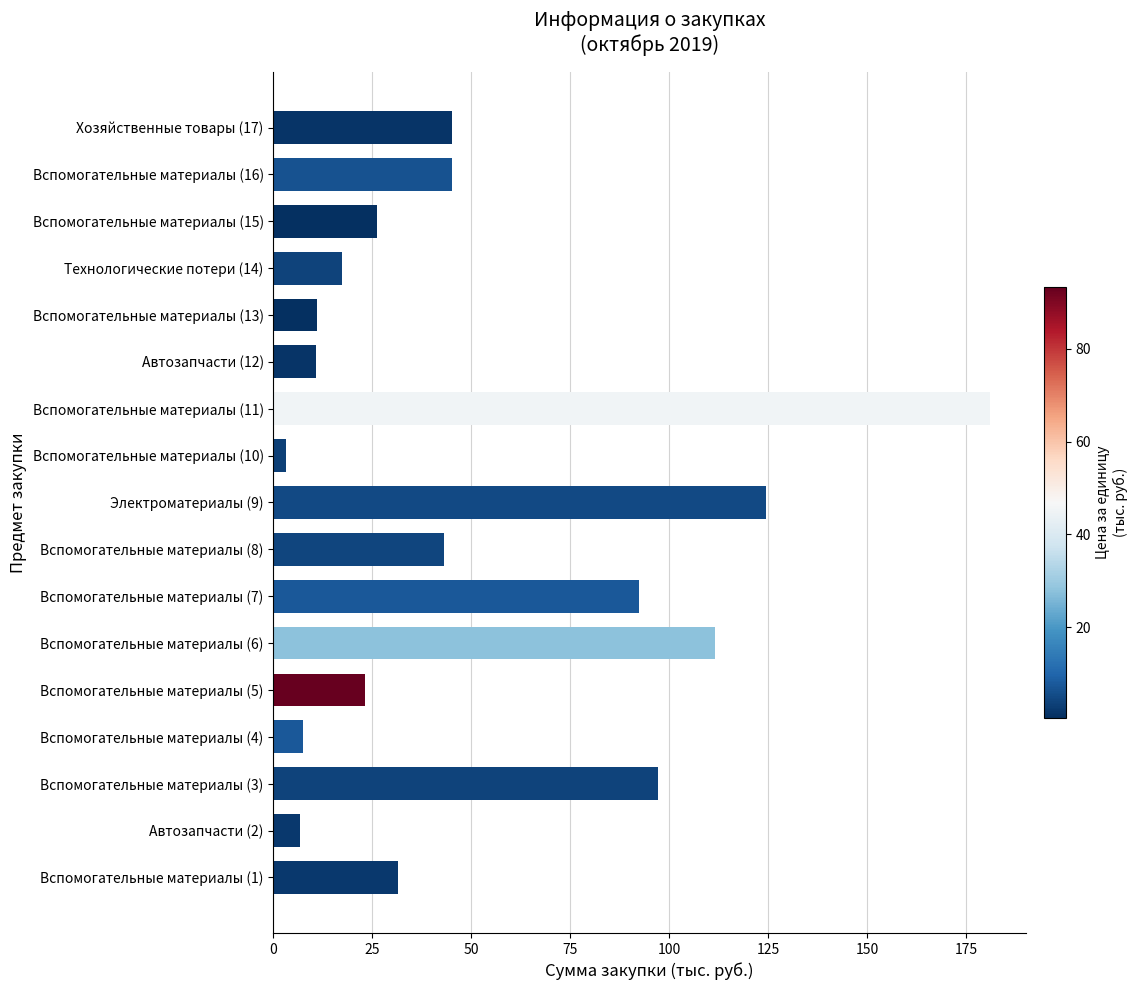

The chart shows a value of 10.9 at Вспомогательные материалы (13). True or false?

True